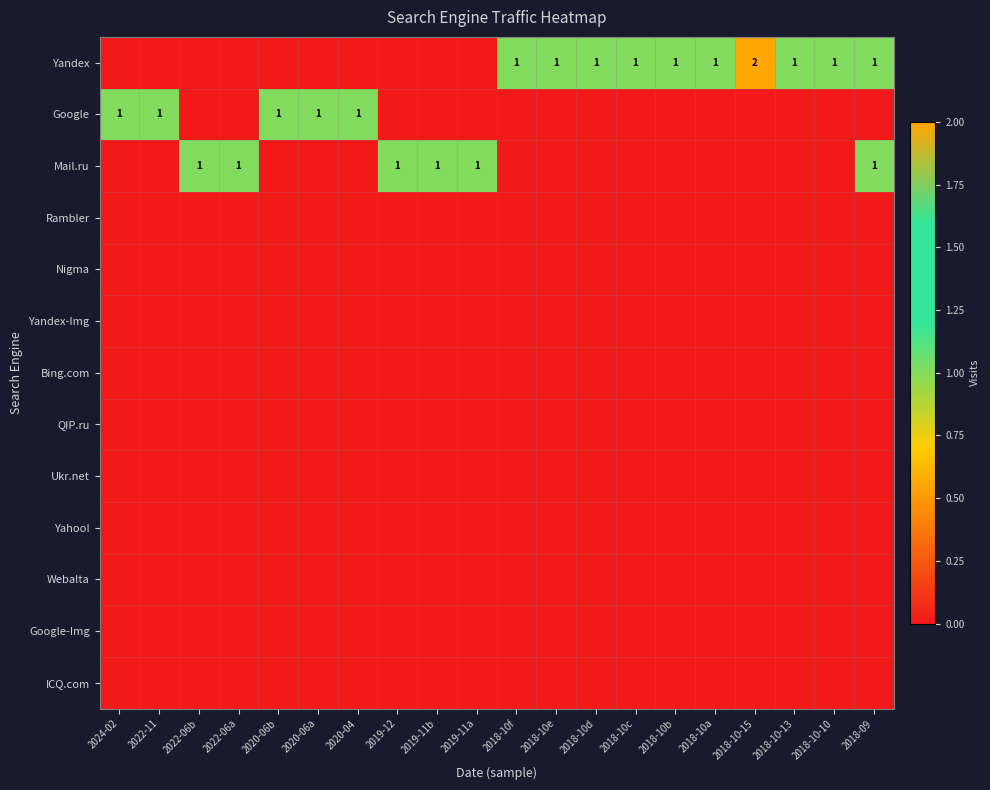

How many Google values are between 0 and 1?

20